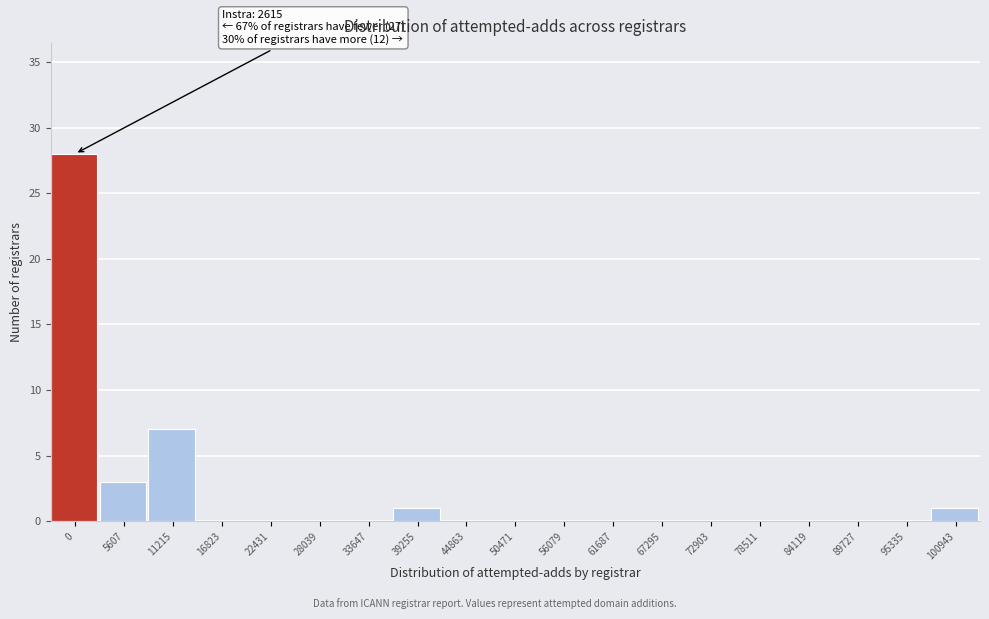

Reading left to right, transcribe all the data shown in this chart.

0=28	5607=3	11215=7	16823=0	22431=0	28039=0	33647=0	39255=1	44863=0	50471=0	56079=0	61687=0	67295=0	72903=0	78511=0	84119=0	89727=0	95335=0	100943=1